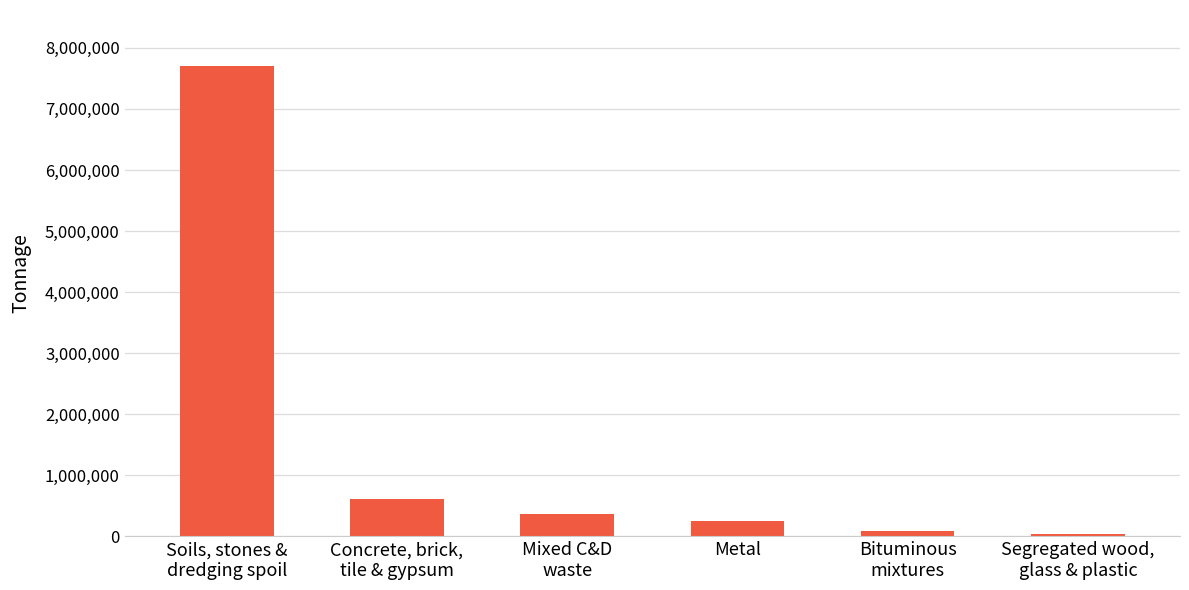

Reading left to right, extract all data points from this chart.

7696287	608235	362380	257558	87343	31946